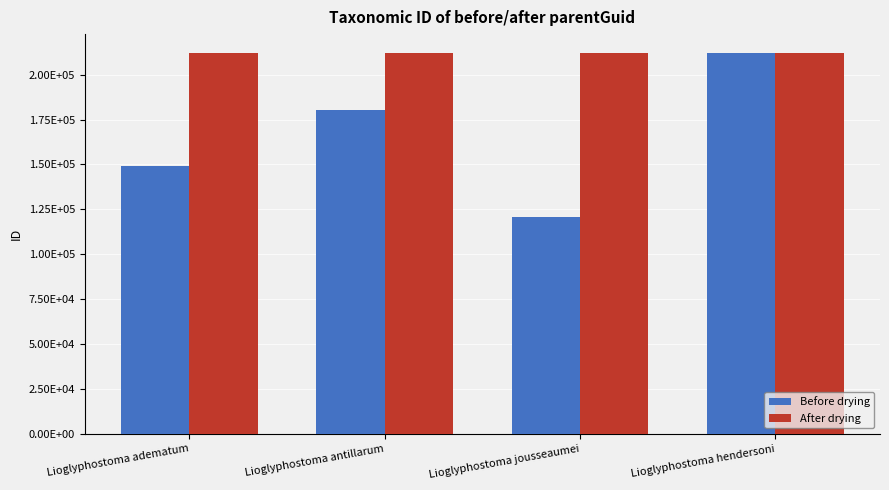

The value of After drying at Lioglyphostoma hendersoni is 211932. True or false?

True